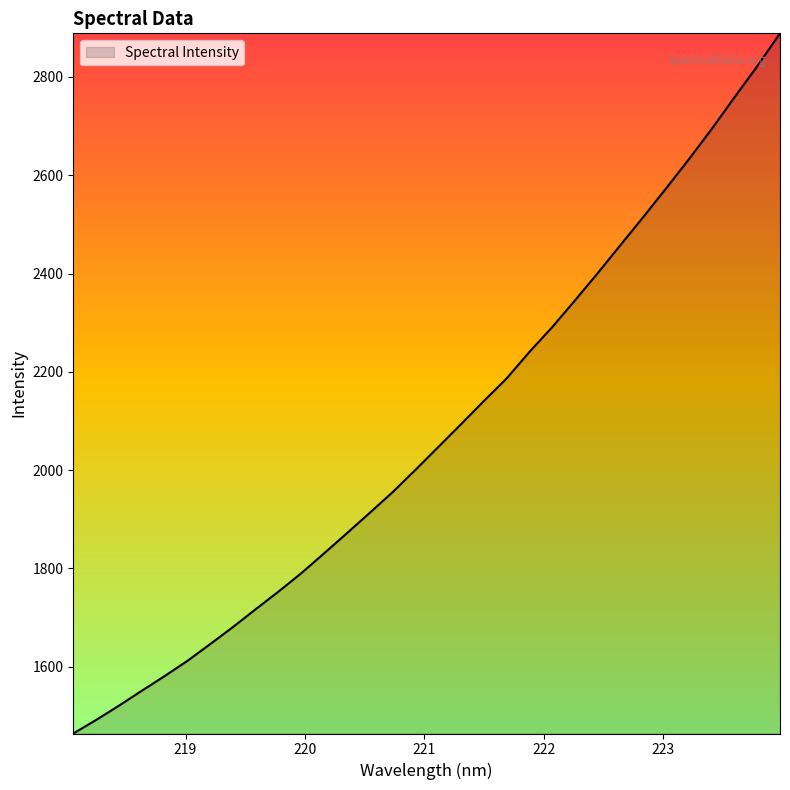

What is the difference between the maximum and minimum values?

1424.7